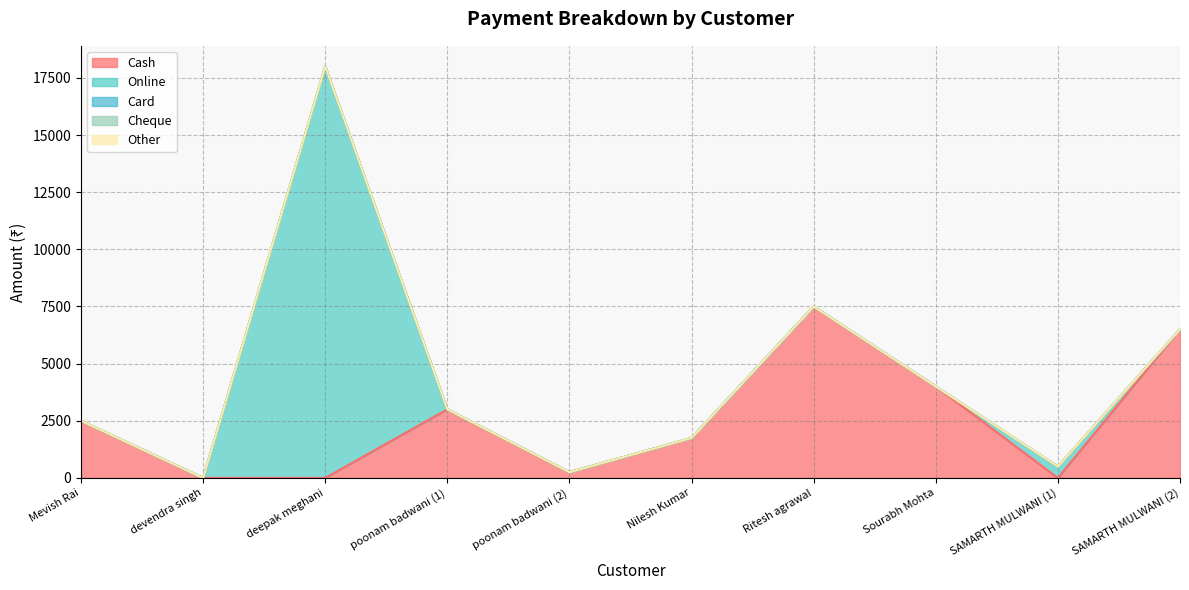

The value of Cheque at Mevish Rai is 0. True or false?

True